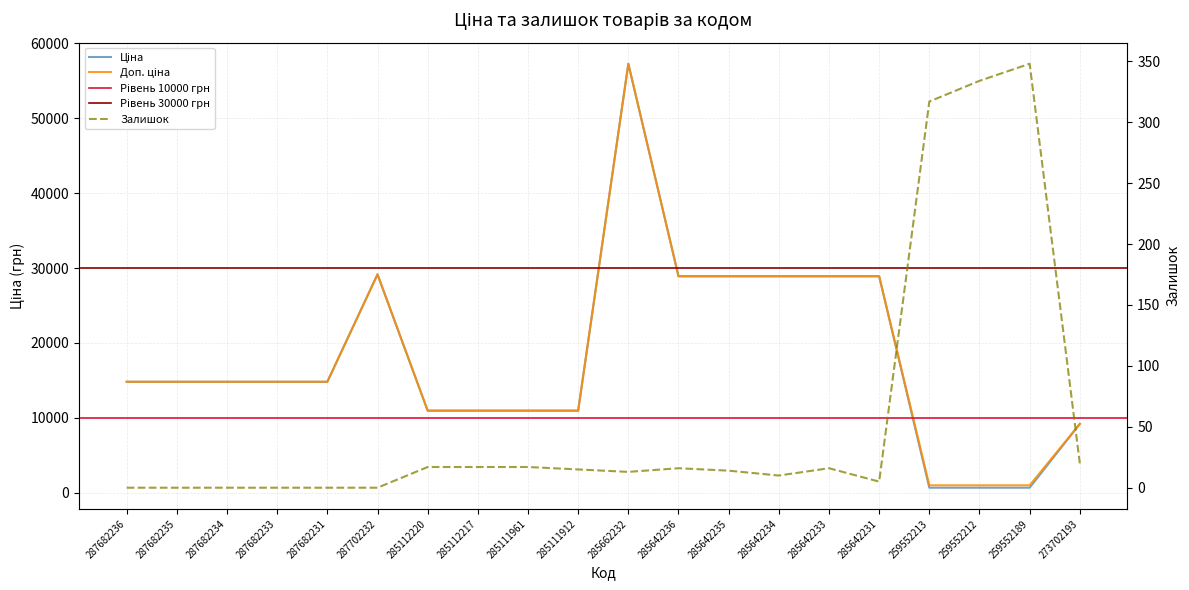

True or false: Залишок and Доп. ціна intersect in this chart.

False